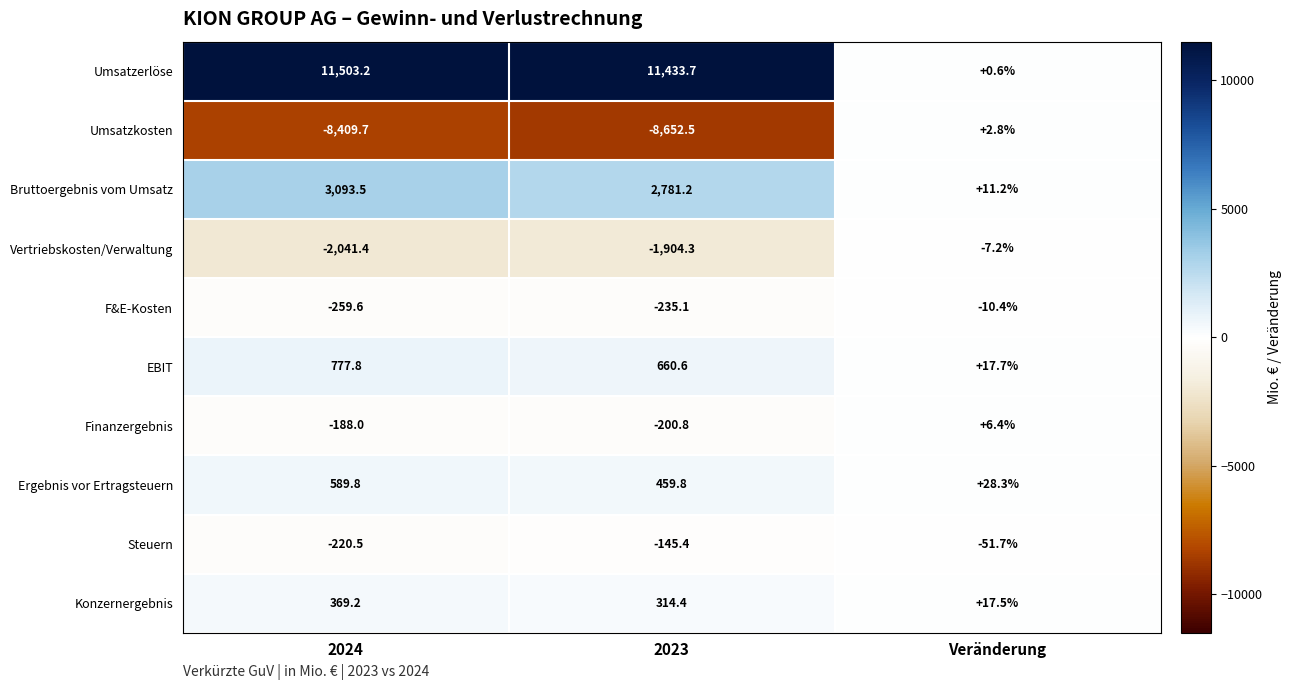

Which series has the largest total across all categories?

Umsatzerlöse